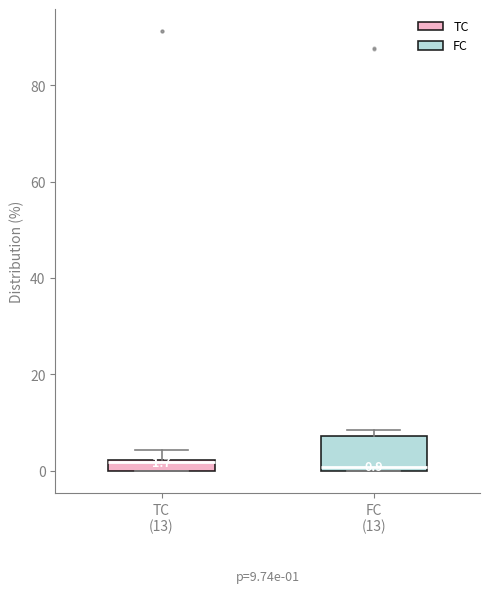

Which box is the tallest, from its lower edge to its upper edge?

FC (13)